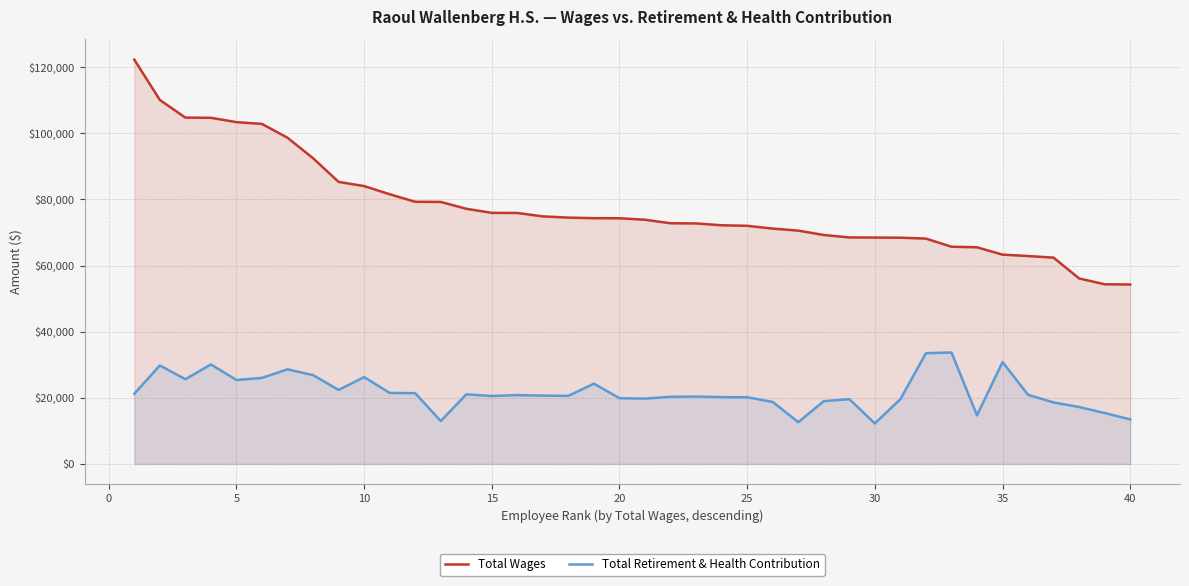

True or false: Total Wages and Total Retirement & Health Contribution cross at least once.

False